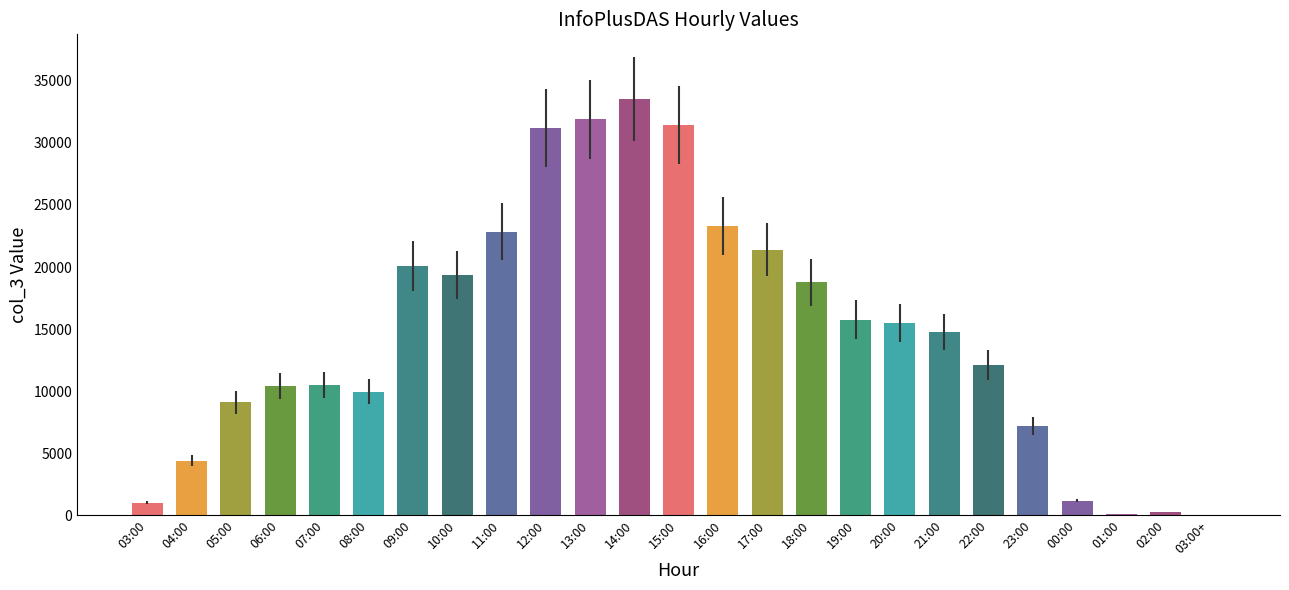

Between 05:00 and 07:00, which is larger?

07:00